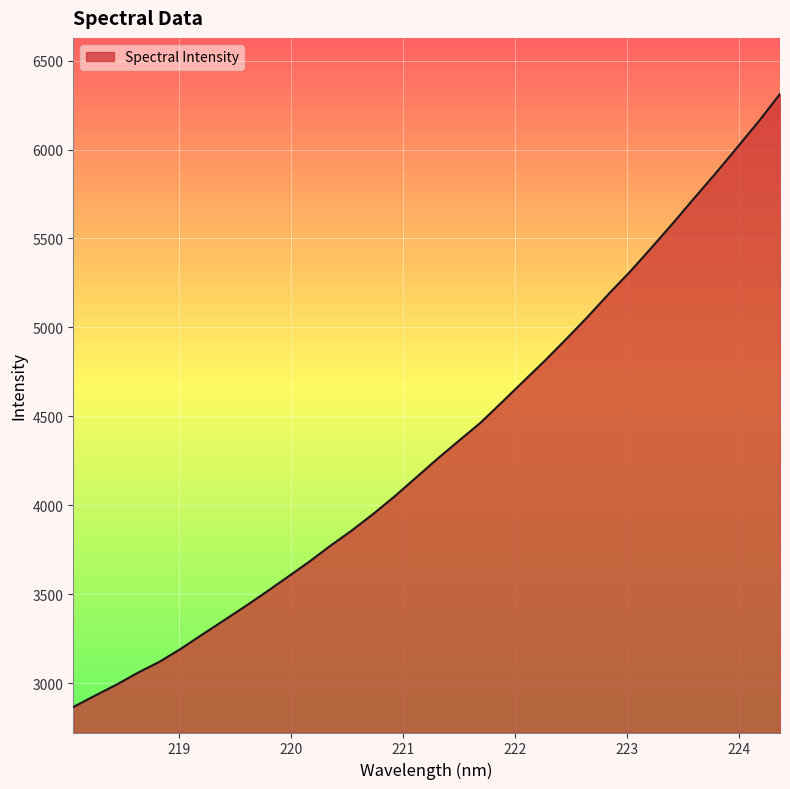

What is the minimum value shown in the chart?

2865.4